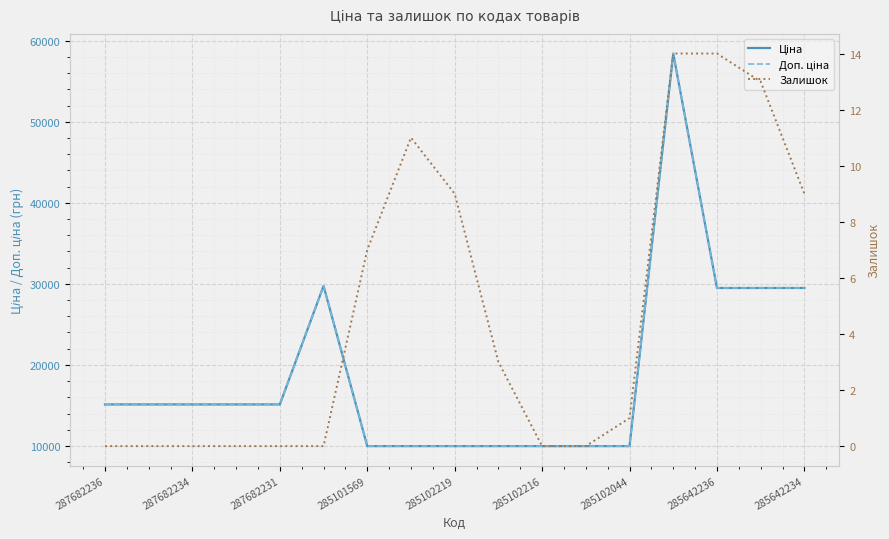

What is the label of the 6th point from the left?

285102216